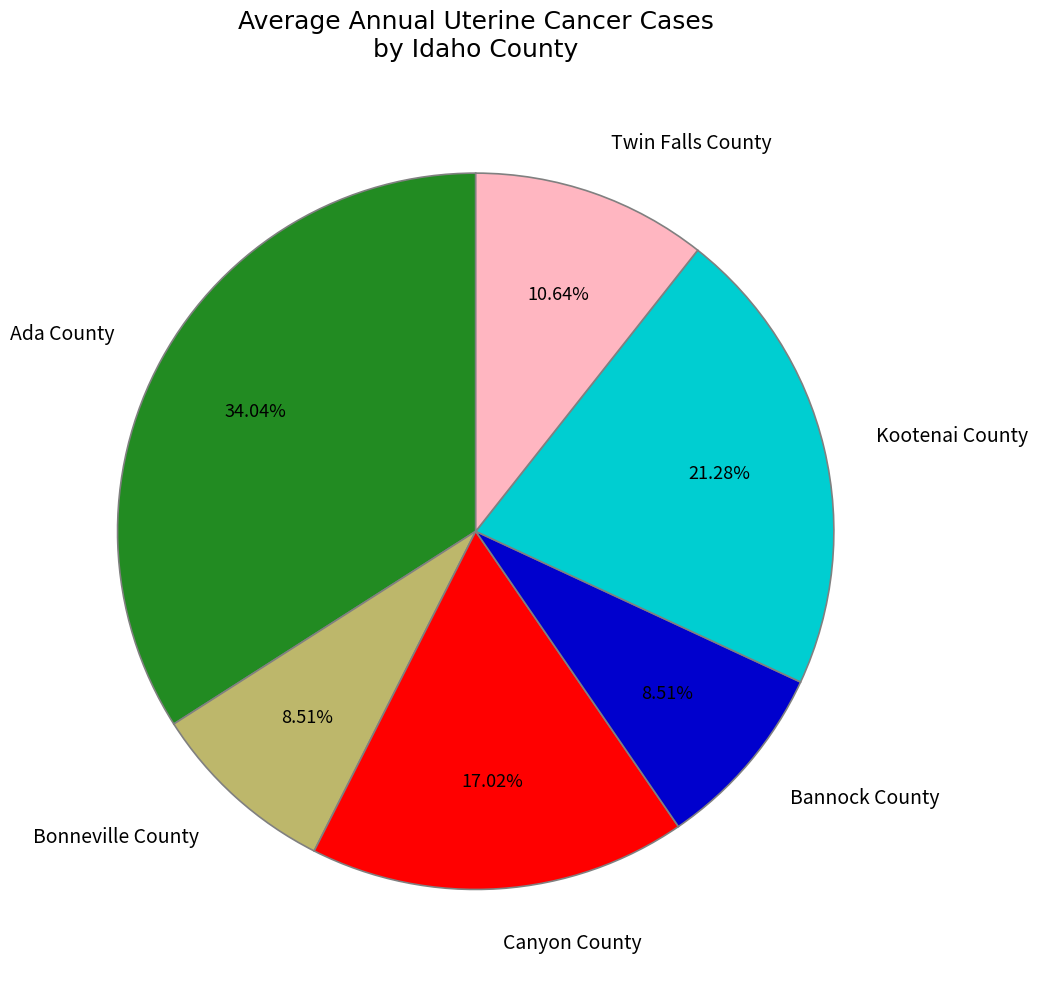

The Bannock County slice represents 9% of the pie. True or false?

True